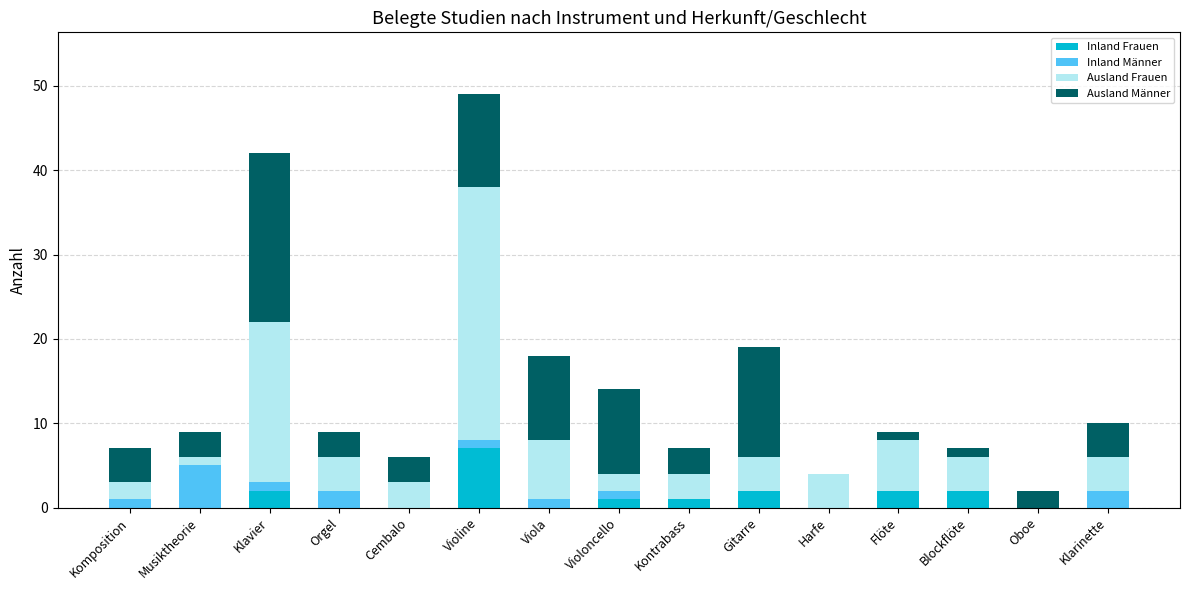

How many data points does each series have?

15